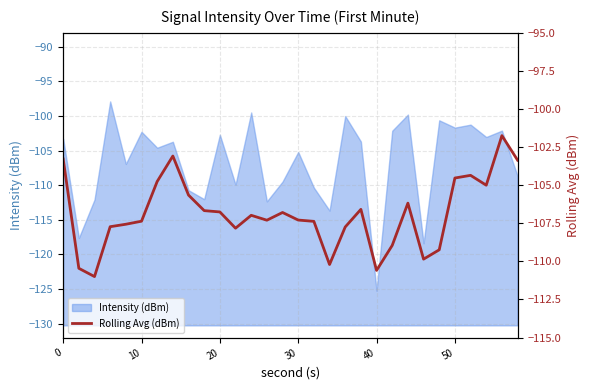

What is the lowest value of the Intensity (dBm) series?

-125.2